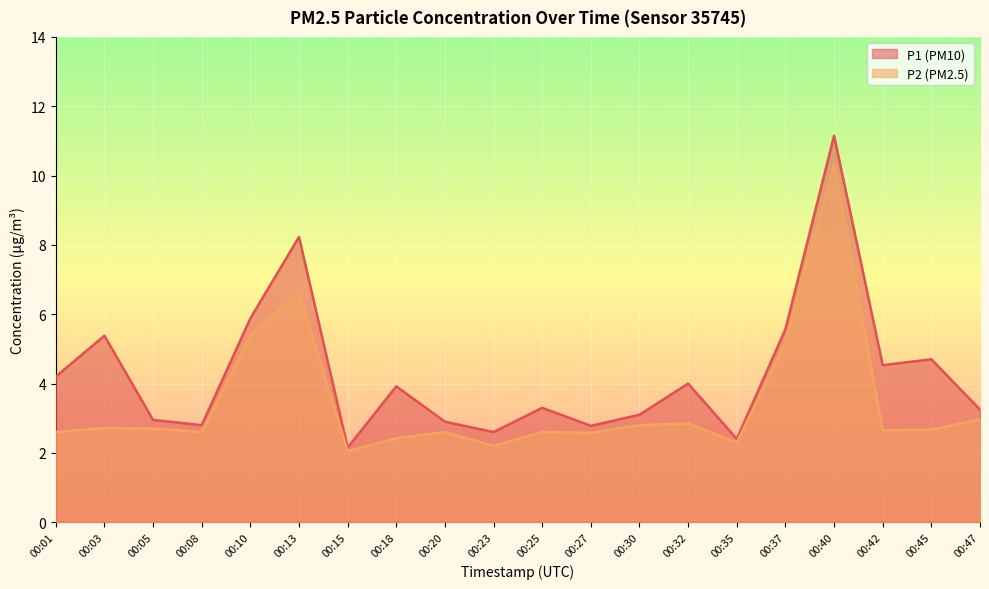

Reading left to right, transcribe all the data shown in this chart.

P1: 00:01=4.2	00:03=5.4	00:05=3.0	00:08=2.8	00:10=5.9	00:13=8.2	00:15=2.1	00:18=3.9	00:20=2.9	00:23=2.6	00:25=3.3	00:27=2.8	00:30=3.1	00:32=4.0	00:35=2.4	00:37=5.6	00:40=11.2	00:42=4.5	00:45=4.7	00:47=3.2
P2: 00:01=2.6	00:03=2.7	00:05=2.7	00:08=2.6	00:10=5.4	00:13=6.6	00:15=2.0	00:18=2.4	00:20=2.6	00:23=2.2	00:25=2.6	00:27=2.6	00:30=2.8	00:32=2.9	00:35=2.3	00:37=5.2	00:40=10.3	00:42=2.6	00:45=2.7	00:47=3.0